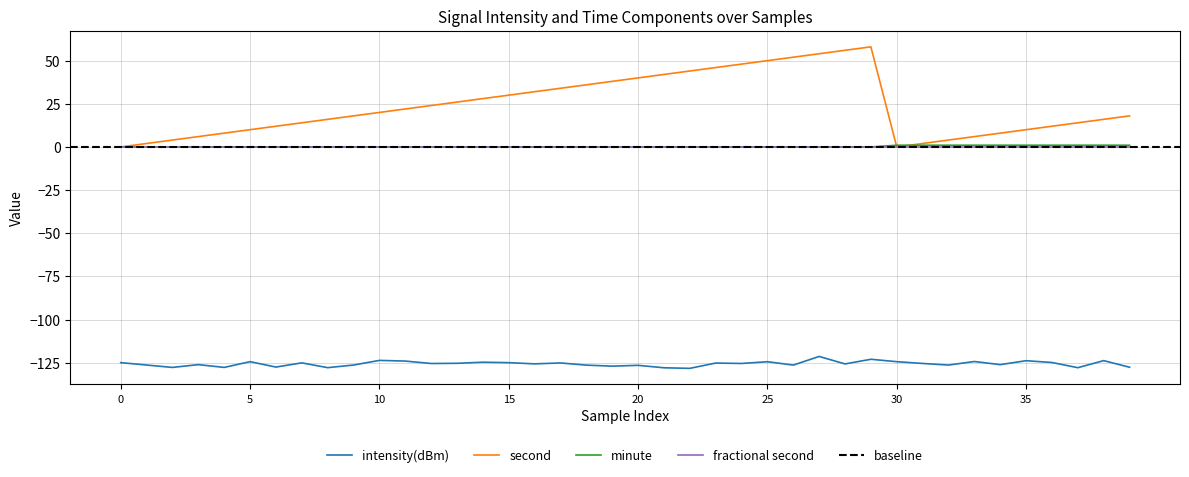

After their last crossing, which series has the higher values: second or minute?

second